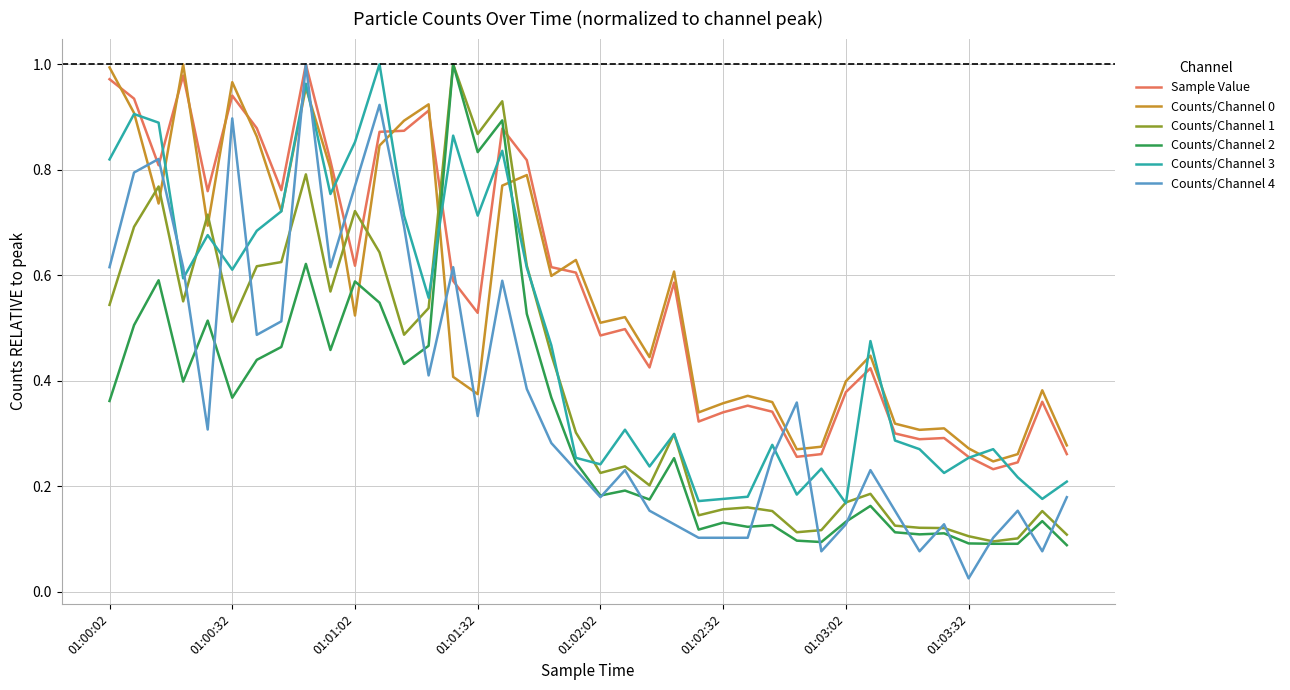

How many lines are shown in the chart?

6